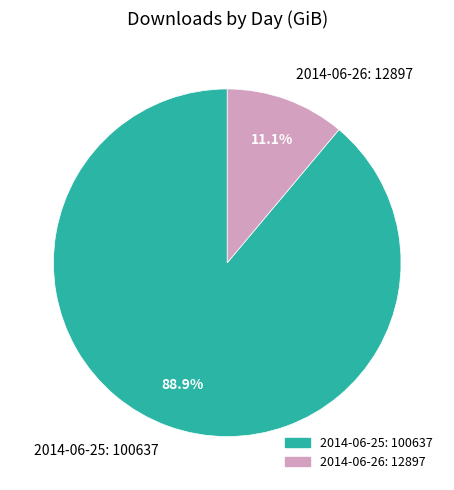

What percentage is NOT represented by 2014-06-26: 12897?

88.9%